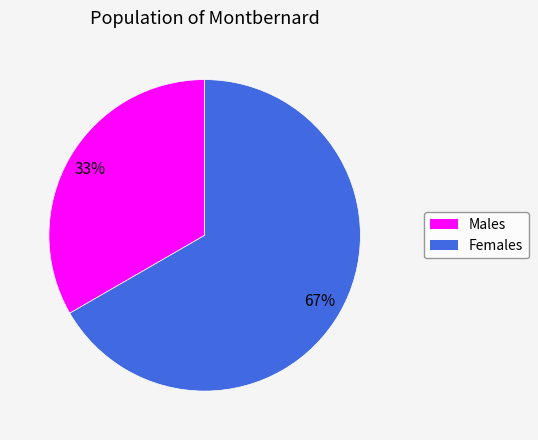

Is there any slice that represents more than half of the pie?

Yes